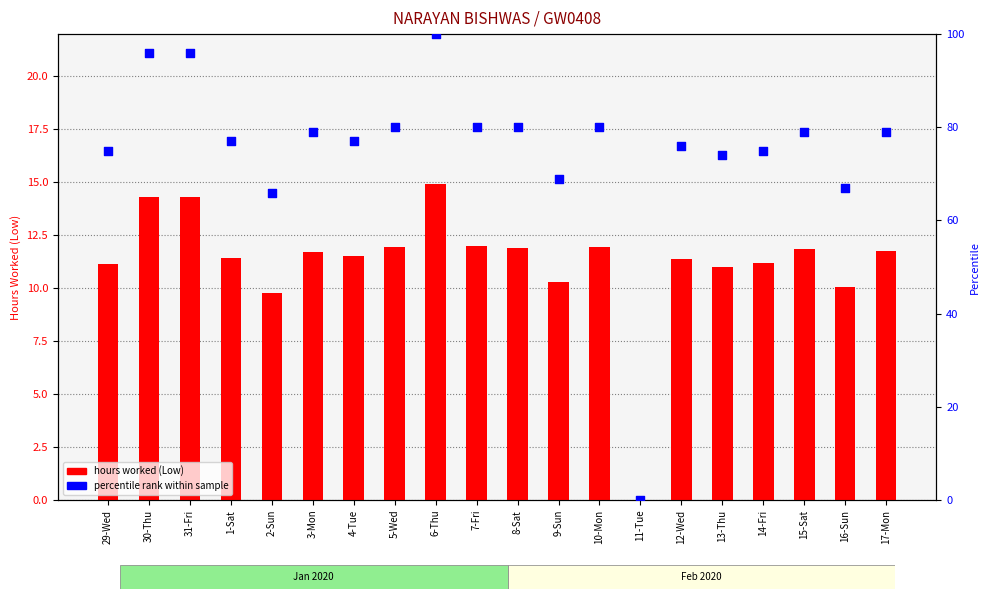

At which category is the sum across all series the highest?

6-Thu